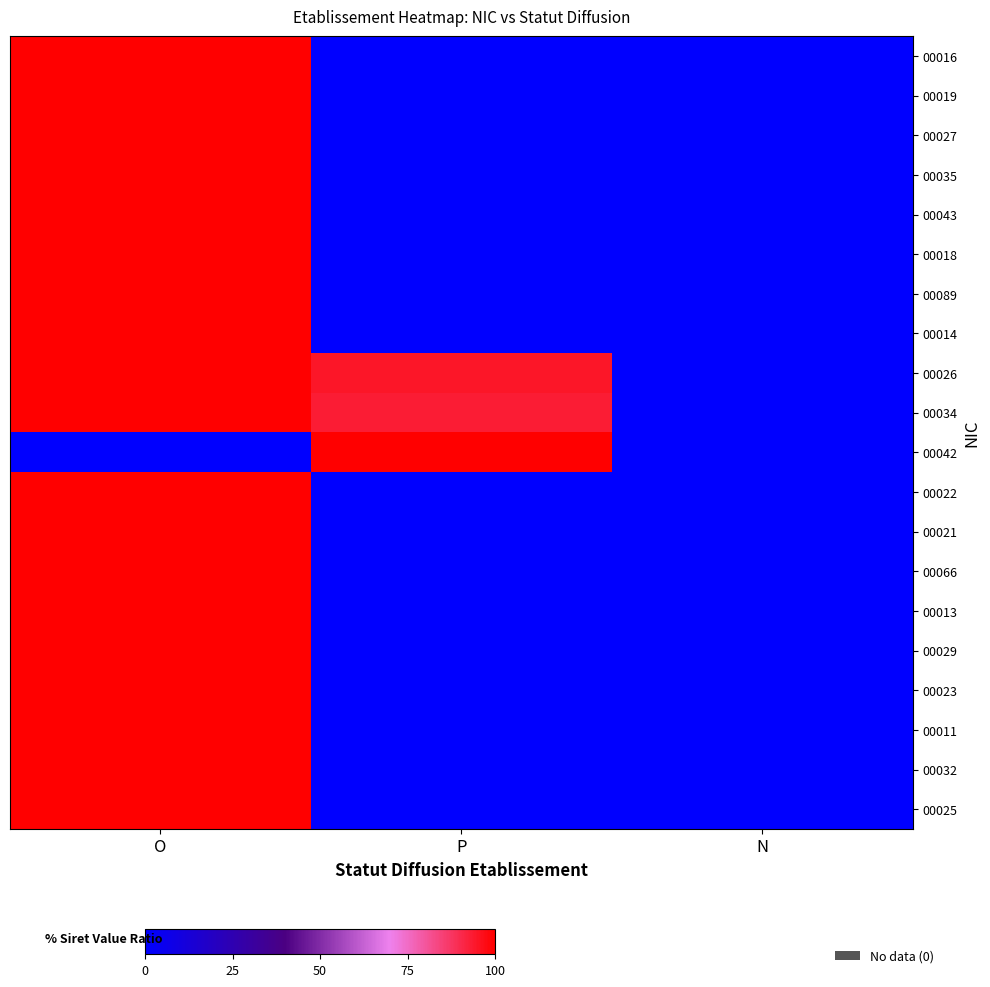

Between P and N, which series saw the biggest shift?

00042